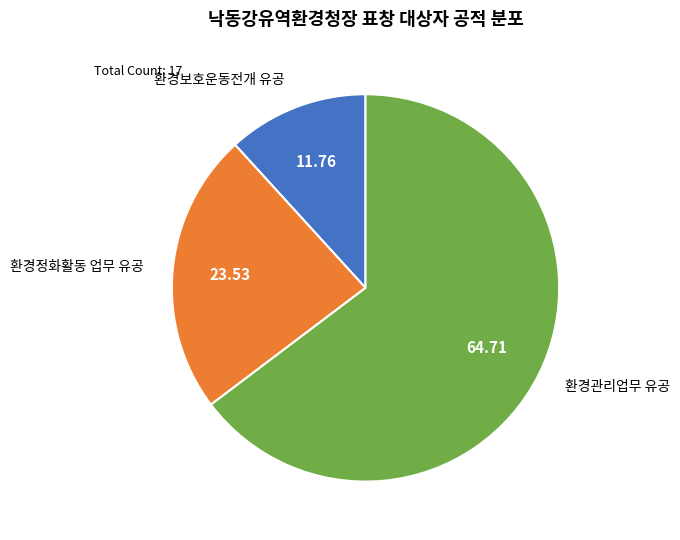

How many segments does this pie chart have?

3